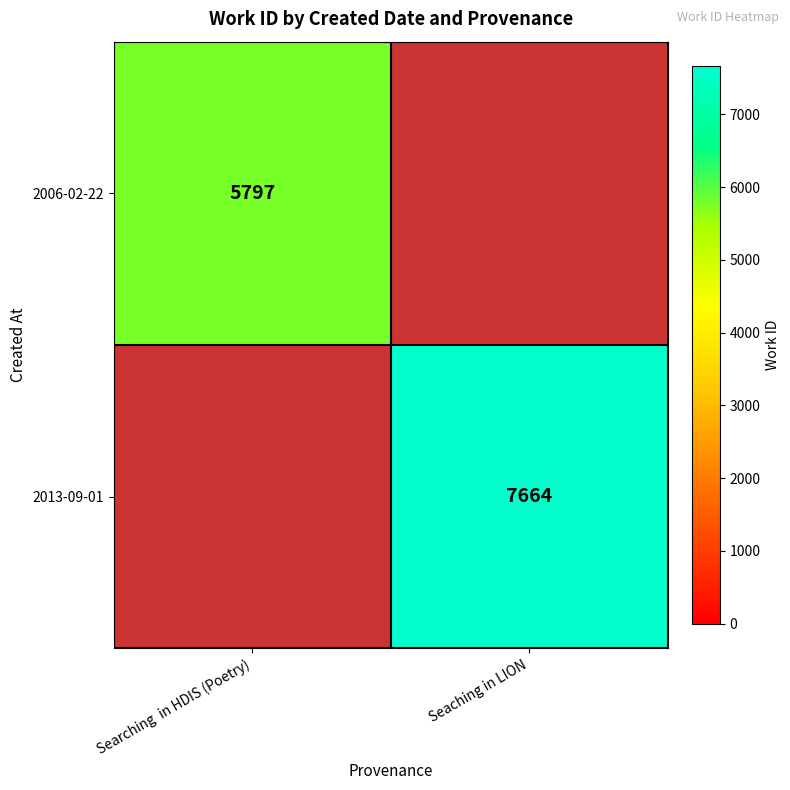

Is the value of 2013-09-01 at Seaching in LION greater than the value of 2006-02-22 at Searching  in HDIS (Poetry)?

Yes